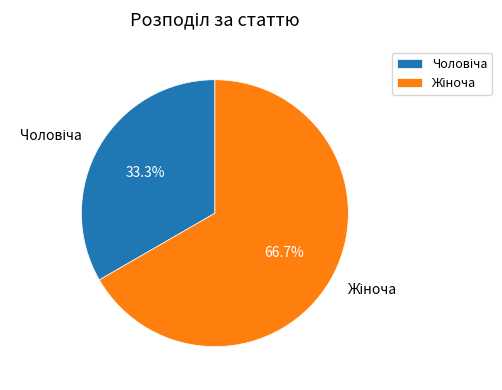

How many segments does this pie chart have?

2